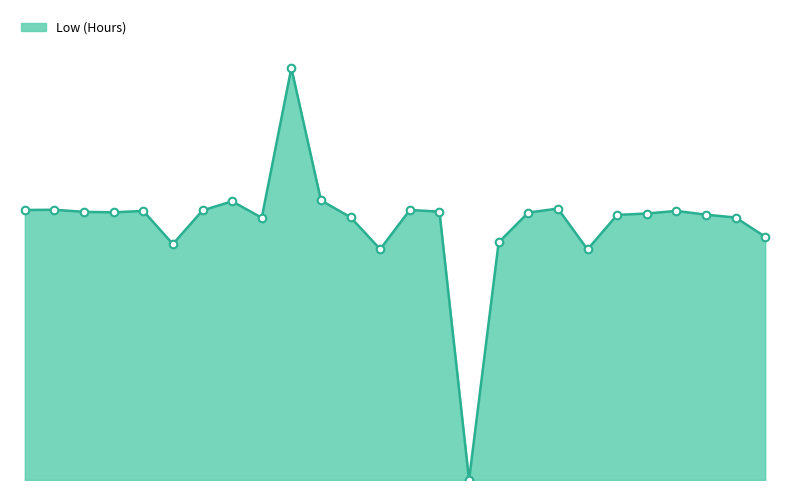

Is this an area chart (filled region under the line)?

Yes